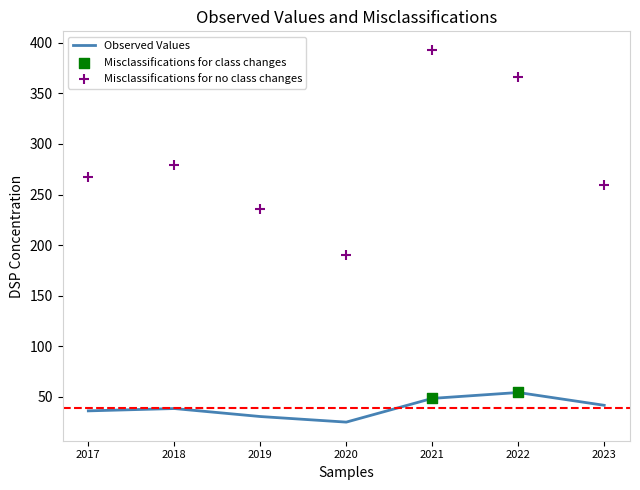

Which series has the widest spread of Y values?

Mean Rate (~/unit)